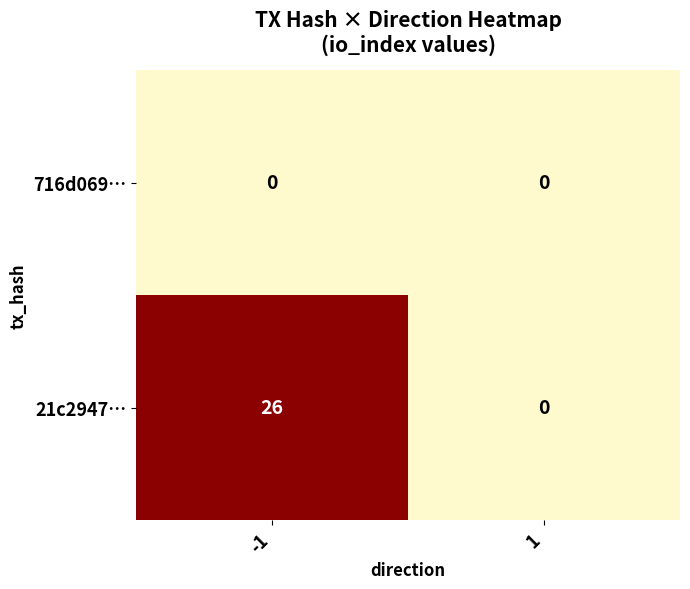

What is the approximate value of 21c2947… at -1?

26